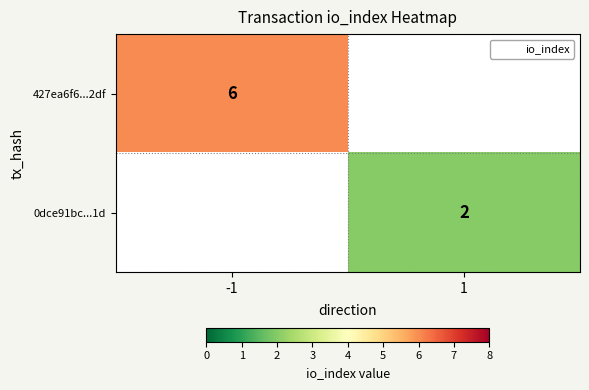

The value of 0dce91bc...1d at 1 is 3.3. True or false?

False